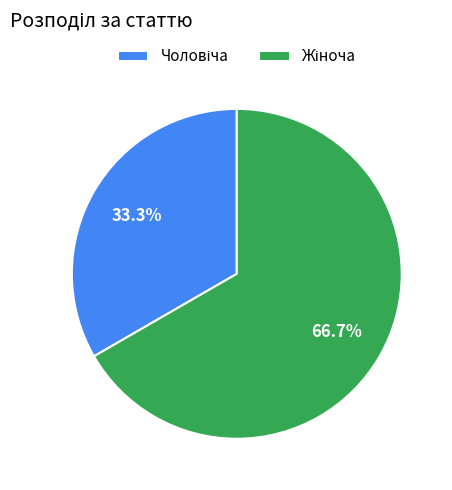

Does any single category account for the majority?

Yes